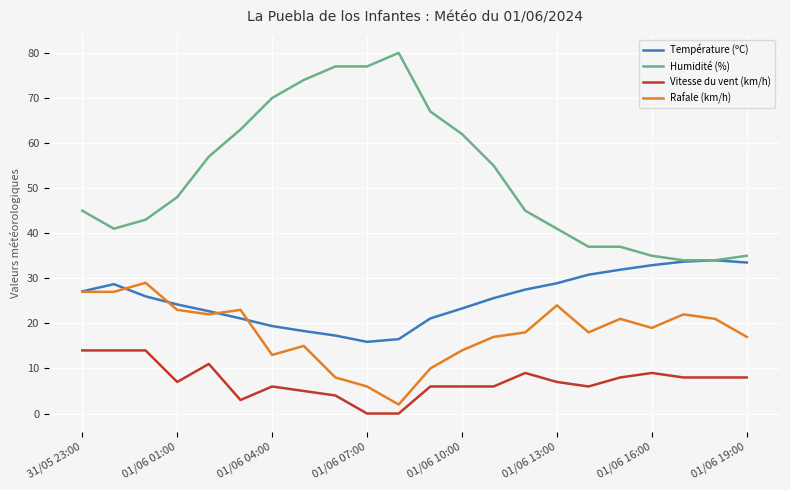

Rank the series by their average value, from highest to lowest.

Humidité (%), Température (ºC), Rafale (km/h), Vitesse du vent (km/h)